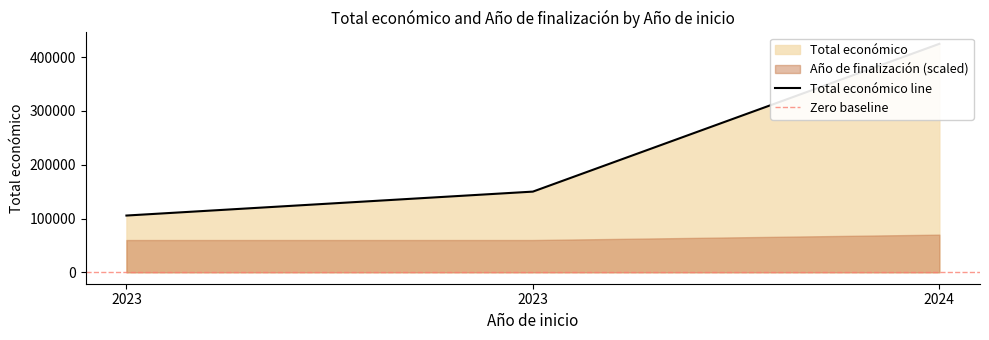

Between 2024 and 2023, which is larger?

2024